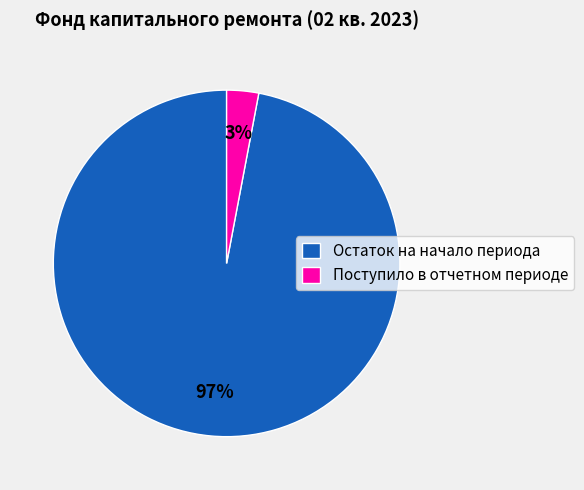

To the nearest percent, what is the average slice percentage?

50%